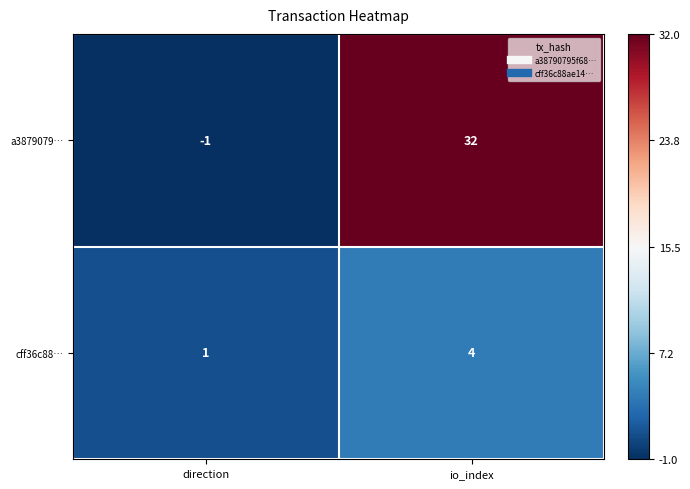

List the series in order of their peak value, lowest first.

cff36c88…, a3879079…